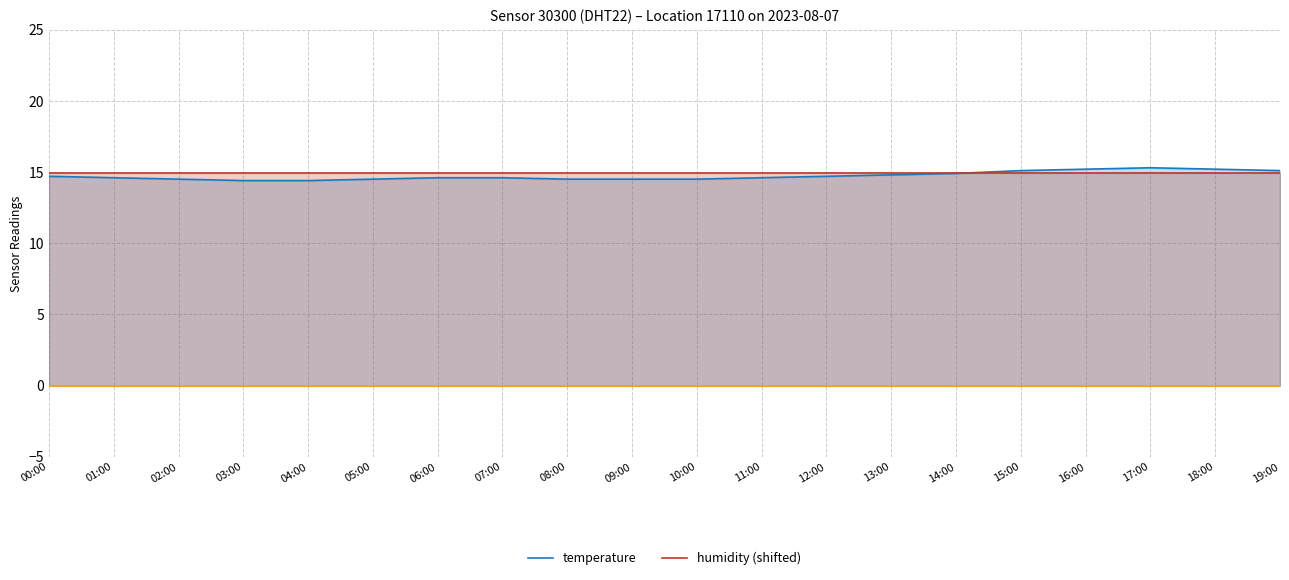

At which category does the chart reach its peak across all series?

17:00